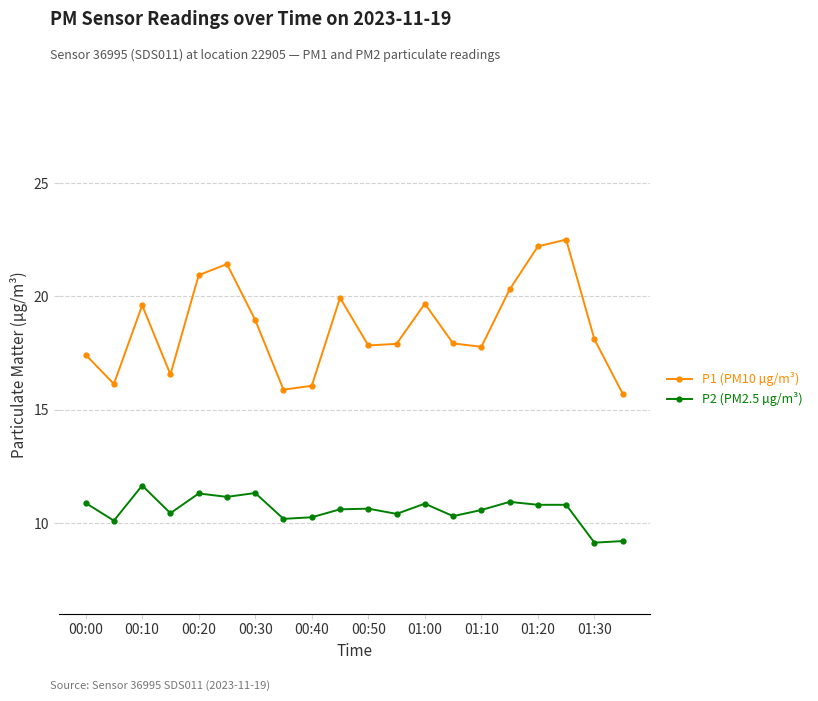

Which series has the largest range (max minus min)?

P1 (PM10 µg/m³)